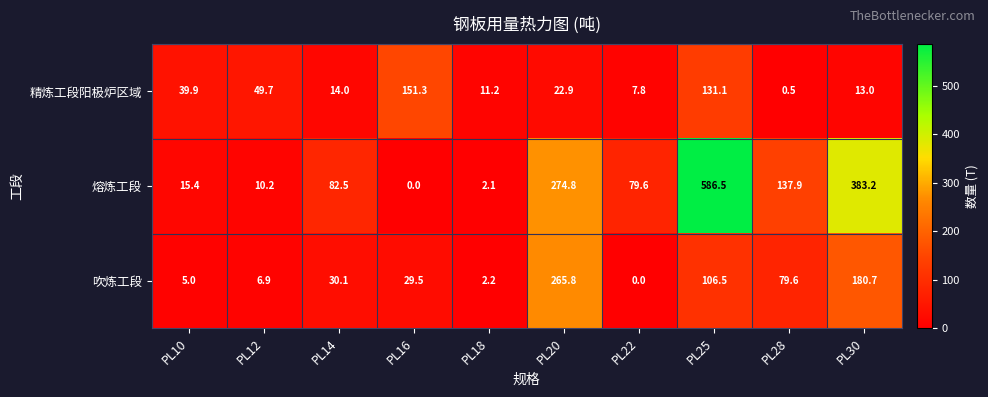

Rank the series at PL22 from lowest to highest value.

吹炼工段, 精炼工段阳极炉区域, 熔炼工段